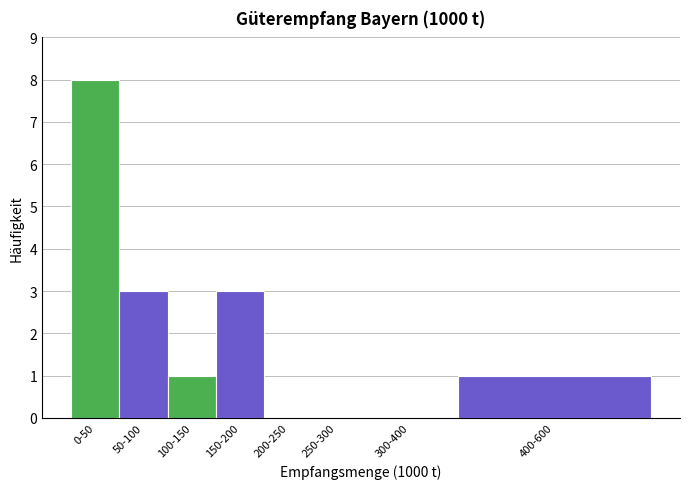

What is the sum of all values?

16